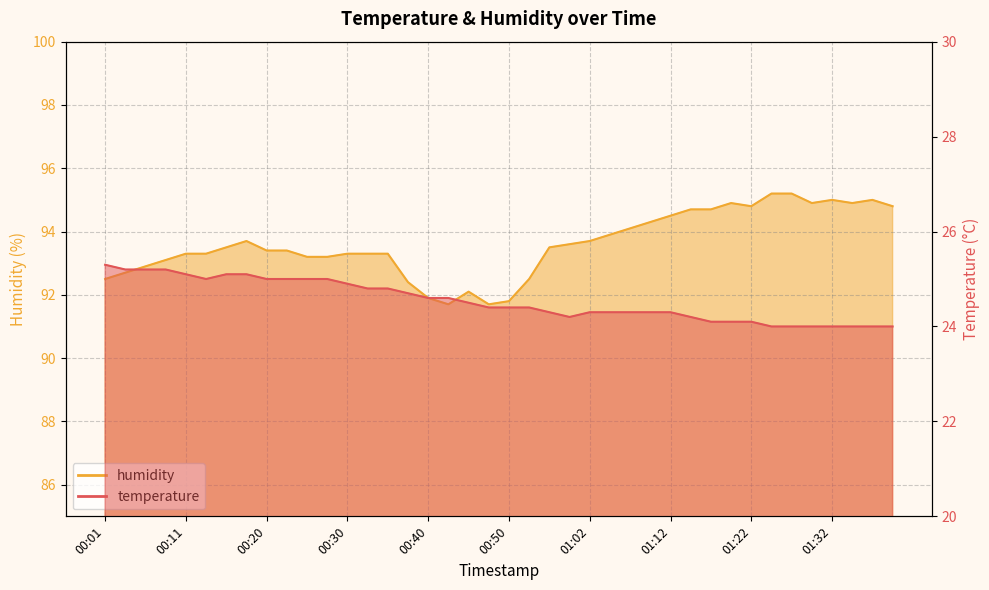

True or false: temperature and humidity cross at least once.

False